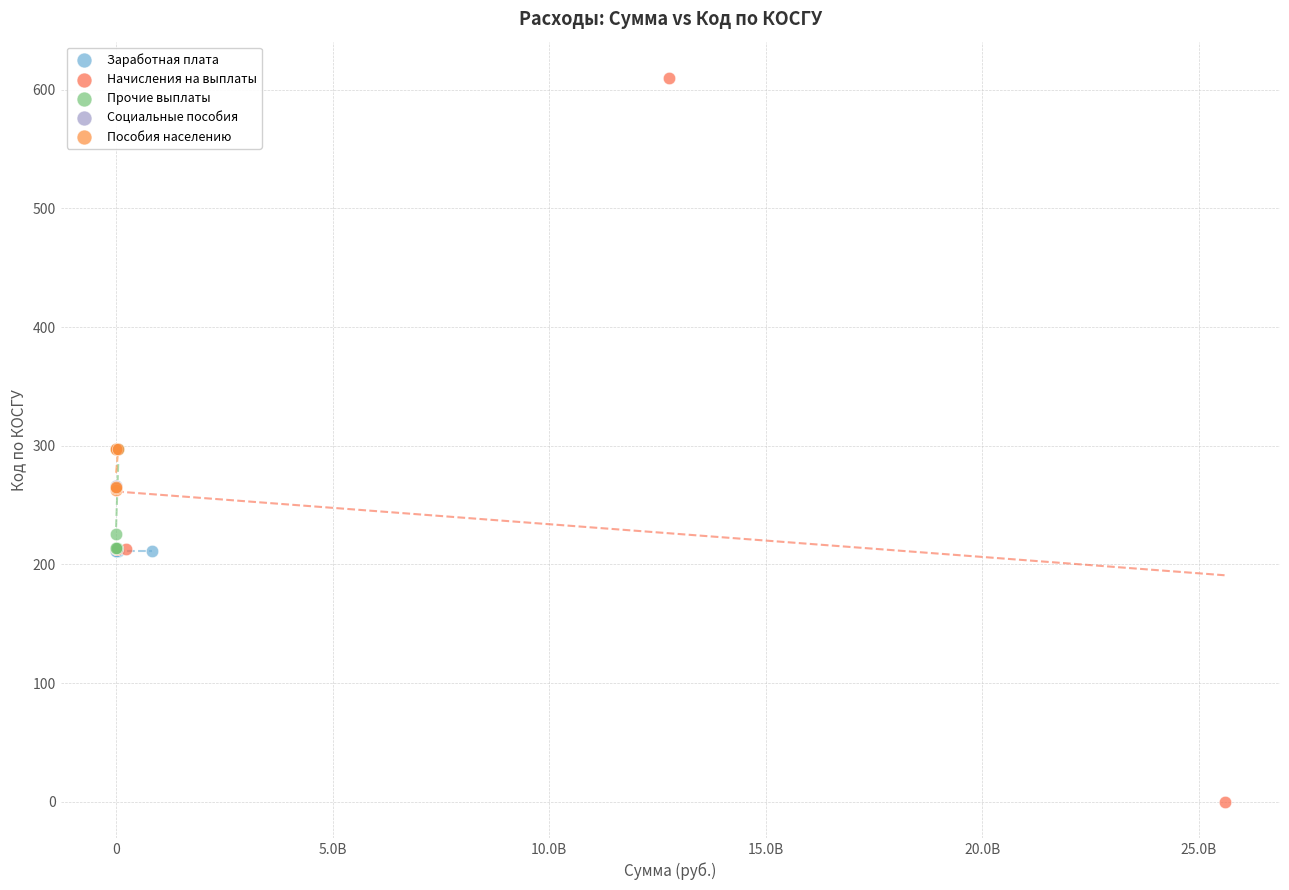

Which series reaches the minimum Y coordinate?

Начисления на выплаты